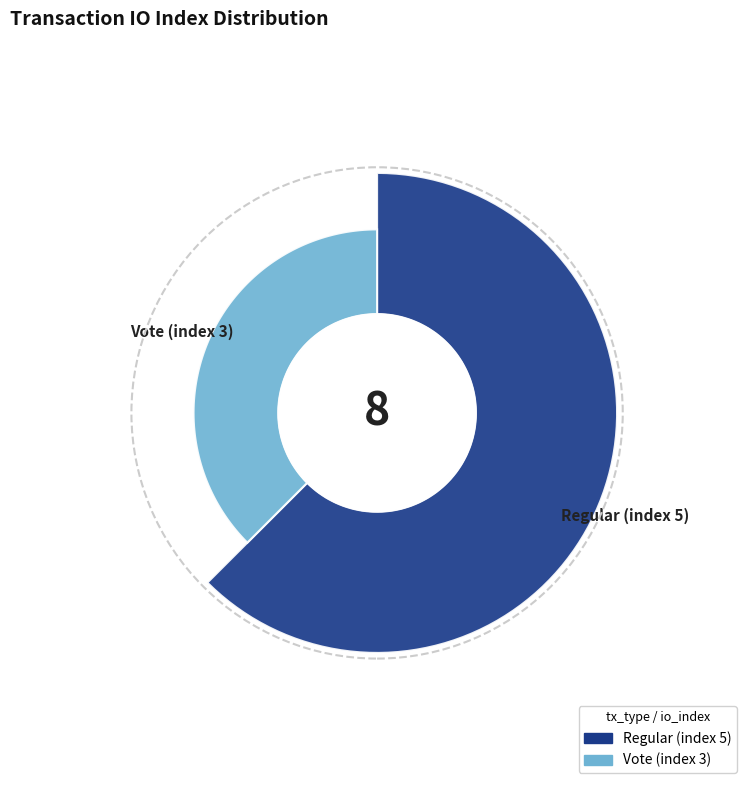

What is the change in value from Regular (index 5) to Vote (index 3)?

-2